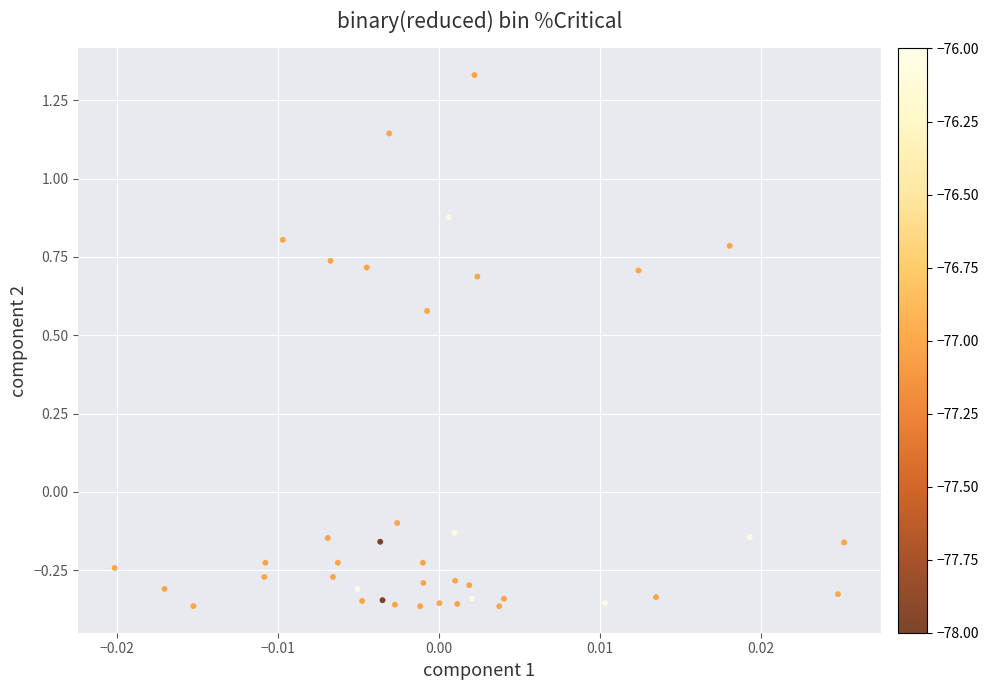

What is the range of Y values (max minus min)?

1.7